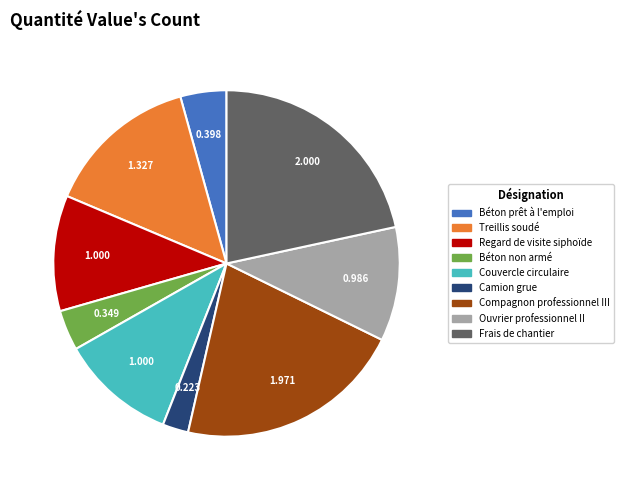

What is the smallest slice in the pie chart?

Camion grue